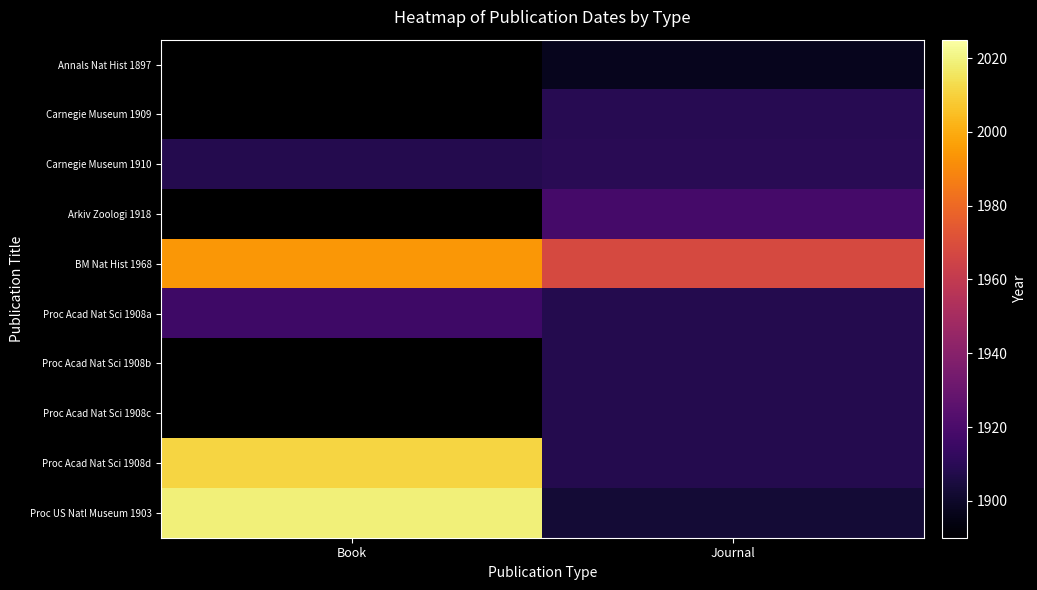

Is it true that Proc Acad Nat Sci 1908d equals 2011.0 at Book?

True